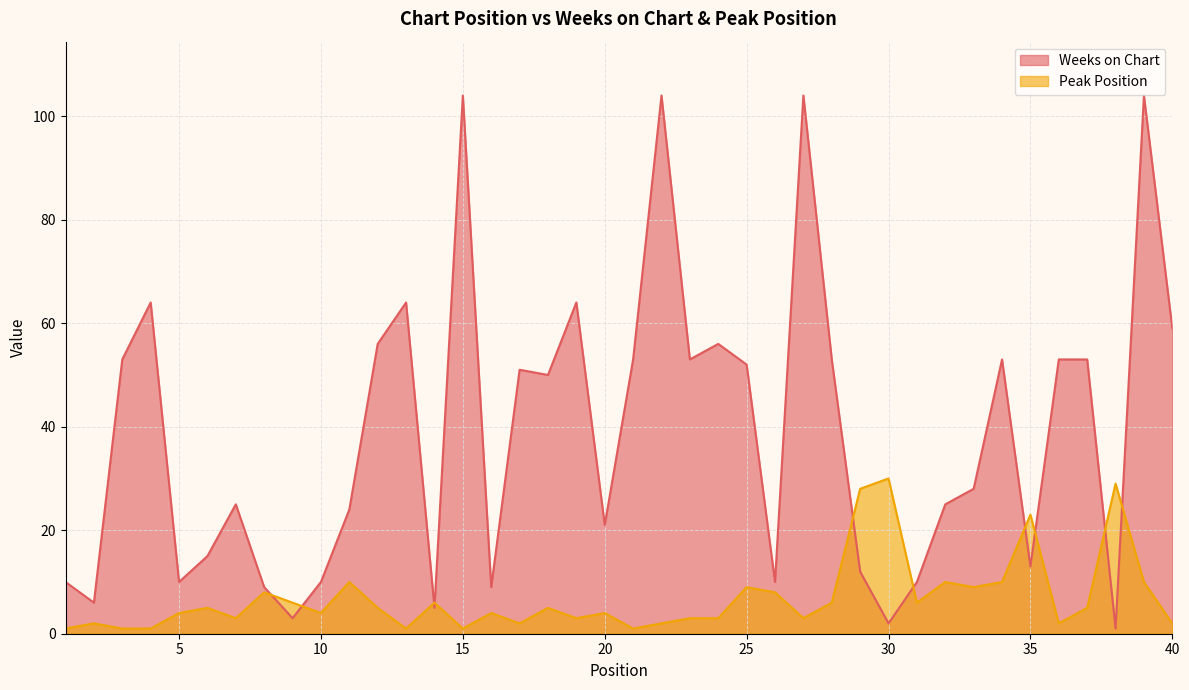

Which series ends up on top after the final intersection of Weeks on Chart and Peak Position?

Weeks on Chart